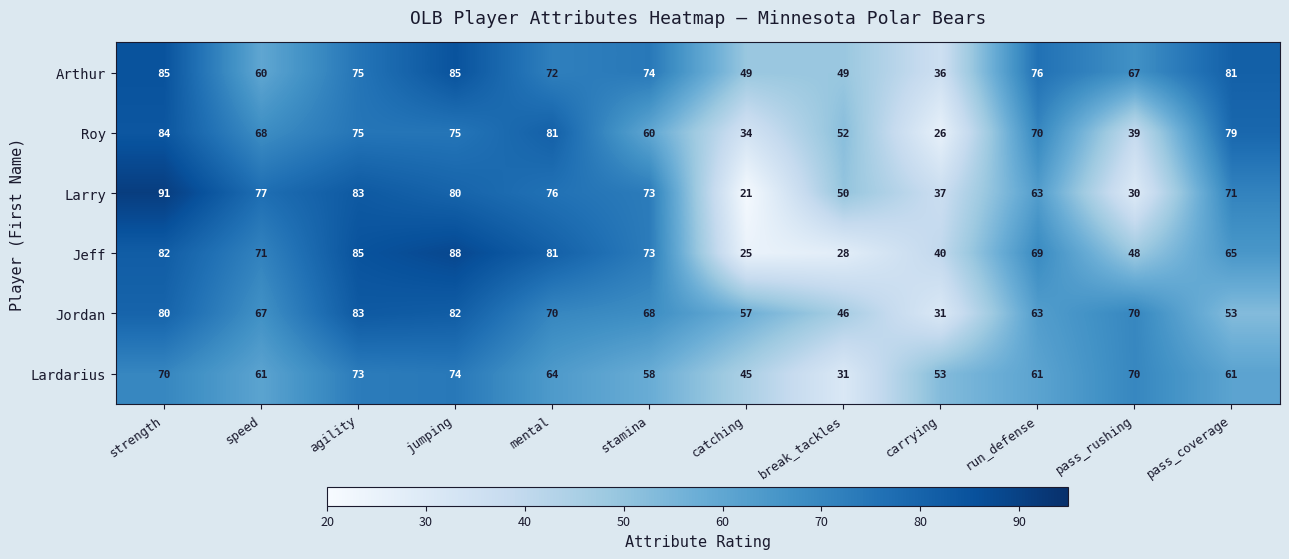

Which series changed the most between agility and pass_rushing?

Larry